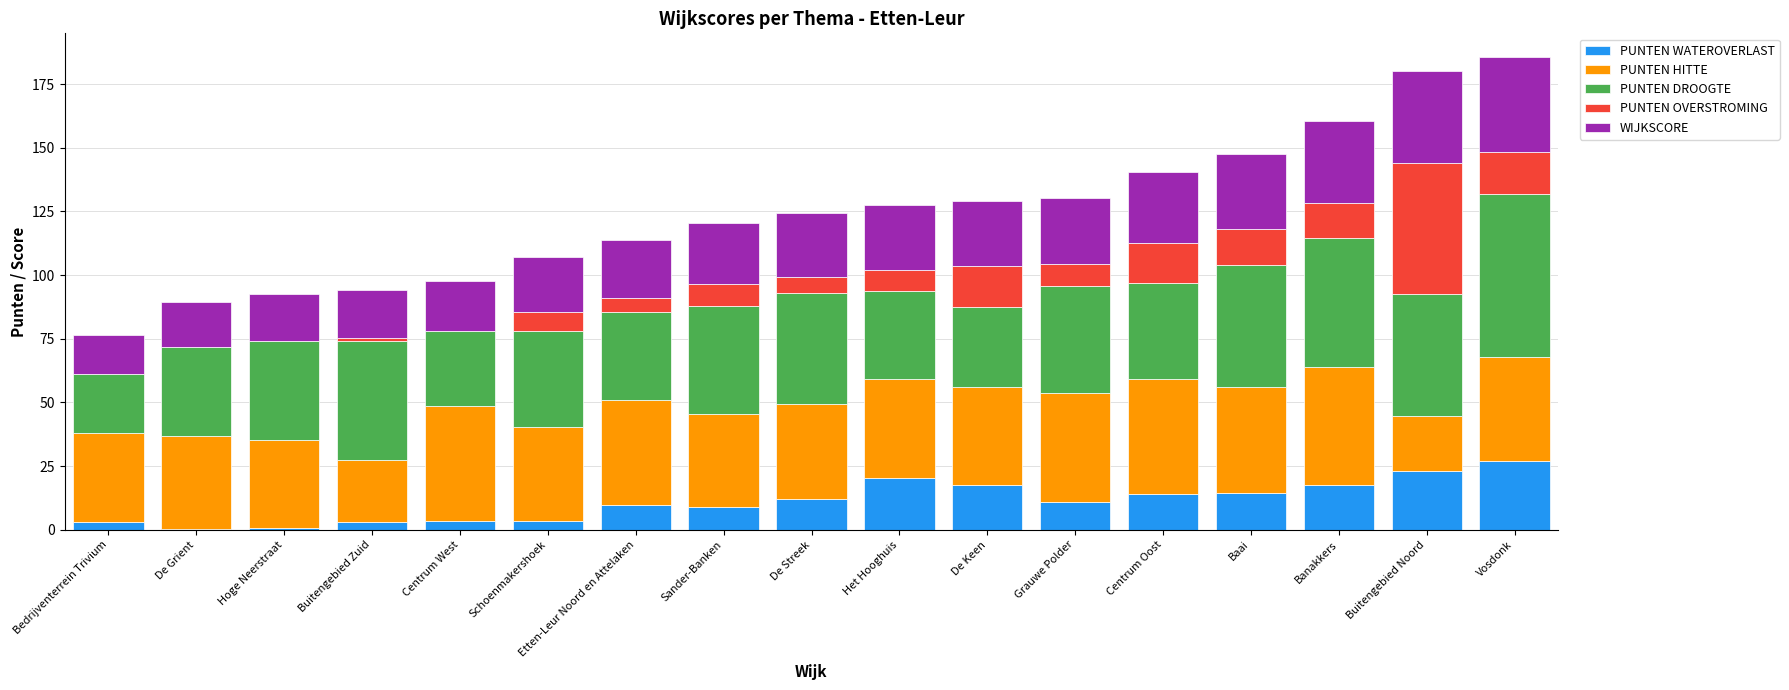

What is the total value across all series at Baai?

147.5